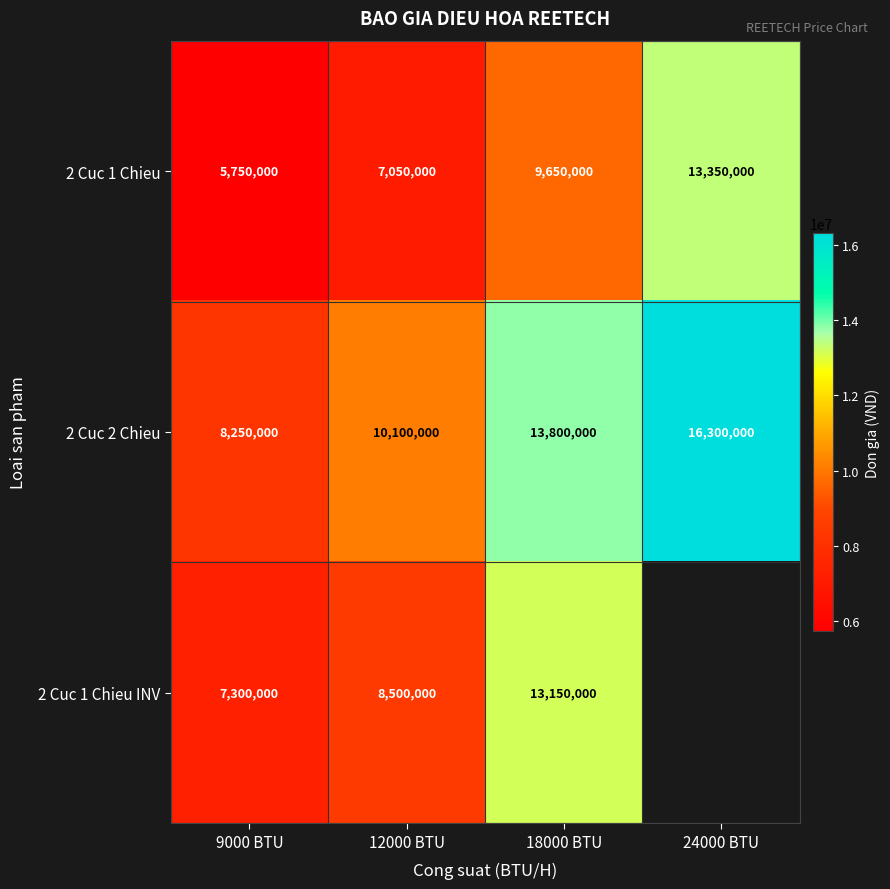

Which series changed the most between 12000 BTU and 18000 BTU?

2 Cuc 1 Chieu INV